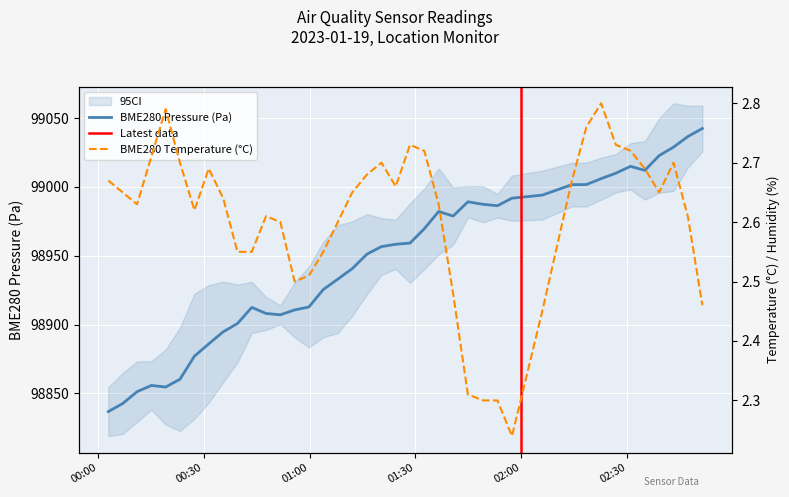

In BME280_pressure, how many points are lower than both neighbors (excluding endpoints)?

5